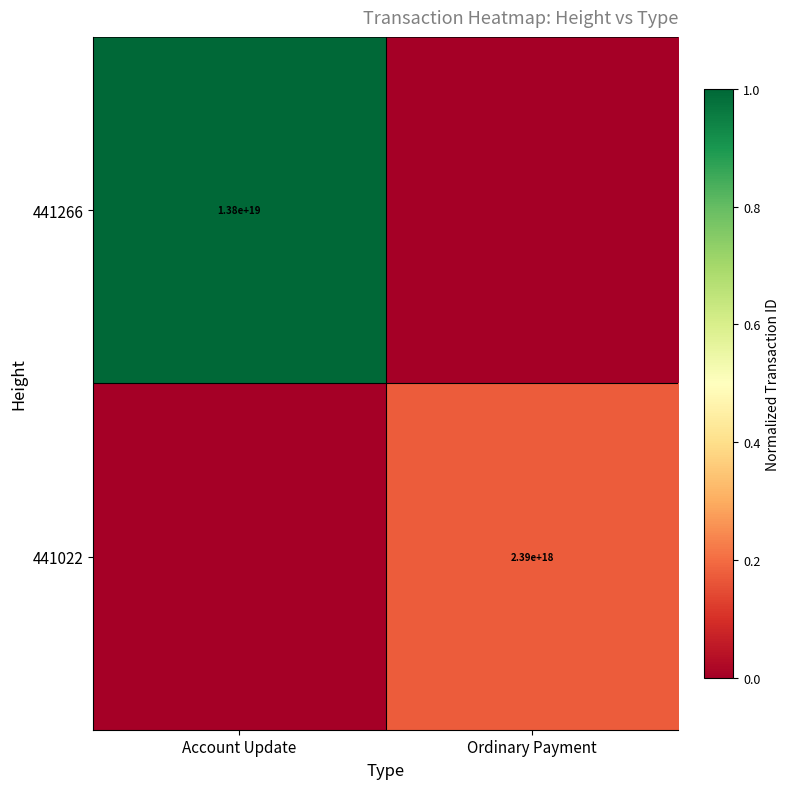

True or false: 441266 has a value of 1.7 at Account Update.

False